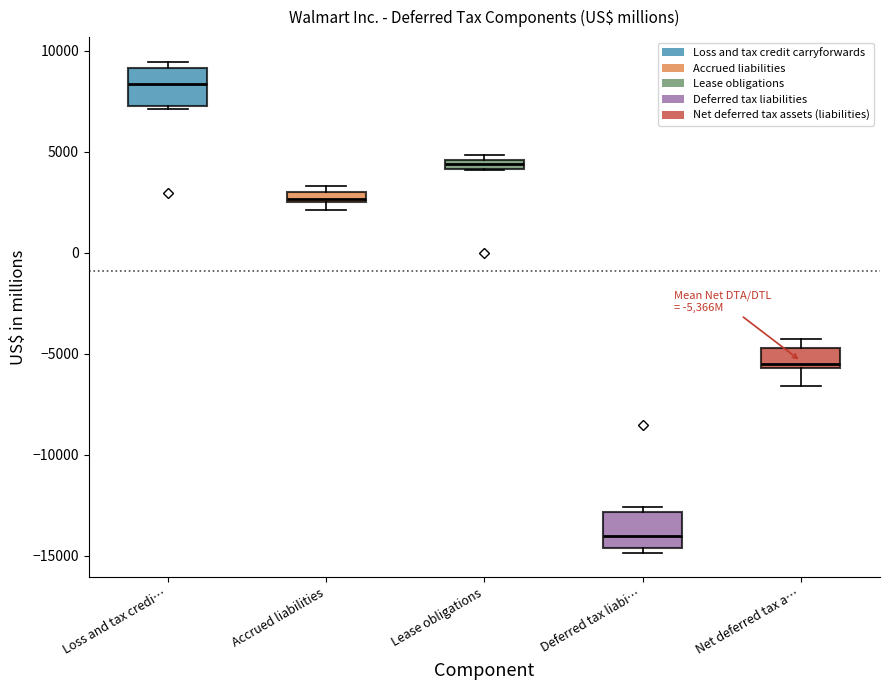

Which box's median line is the lowest?

Deferred tax liabi…